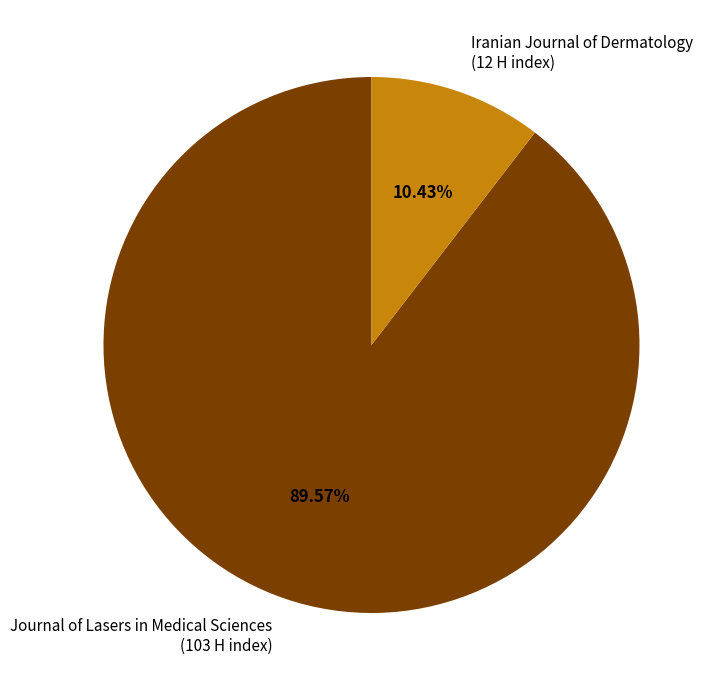

How many segments does this pie chart have?

2